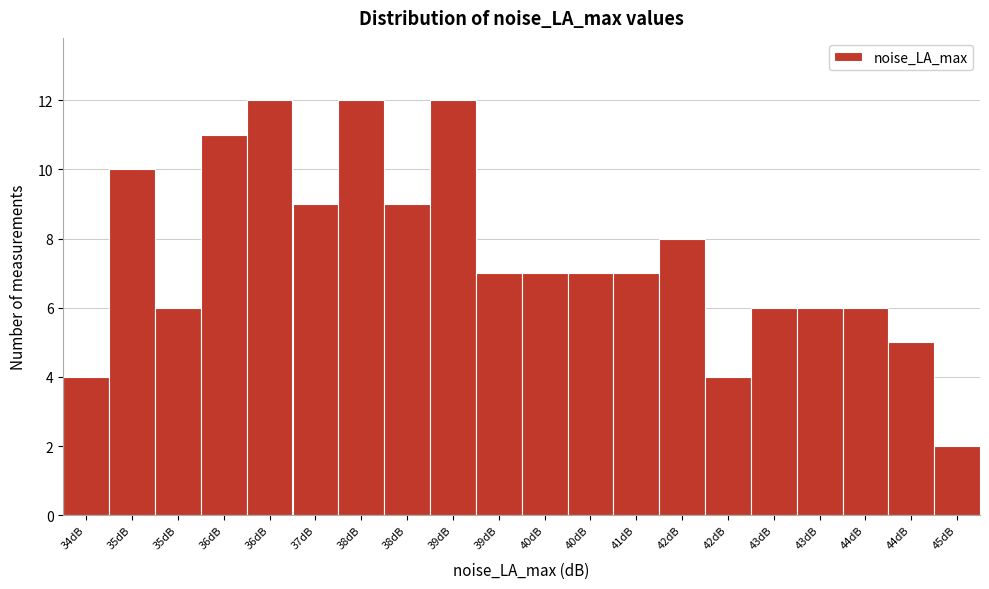

How many bars are there in total?

20